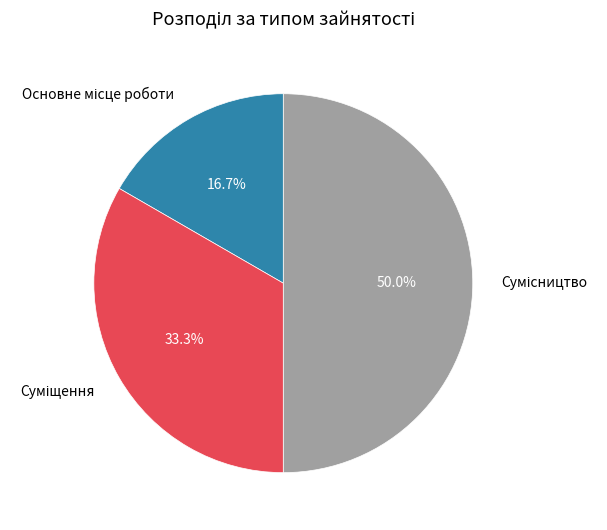

What percentage is the Суміщення slice, to the nearest percent?

33%